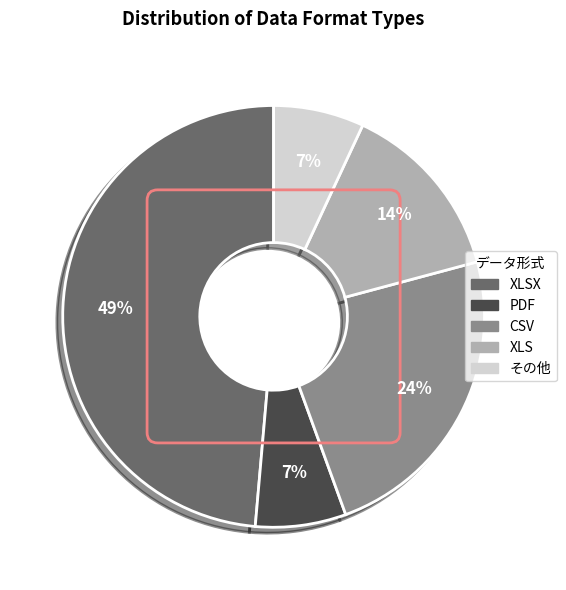

To the nearest percent, what is the difference between the largest and smallest slice percentages?

42%